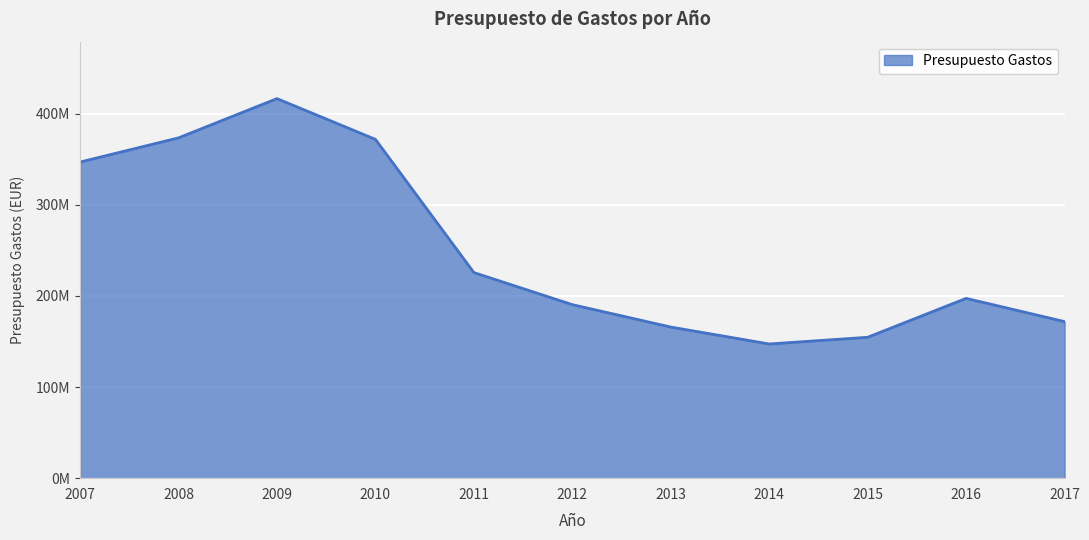

What is the sum of all values?

2762192530